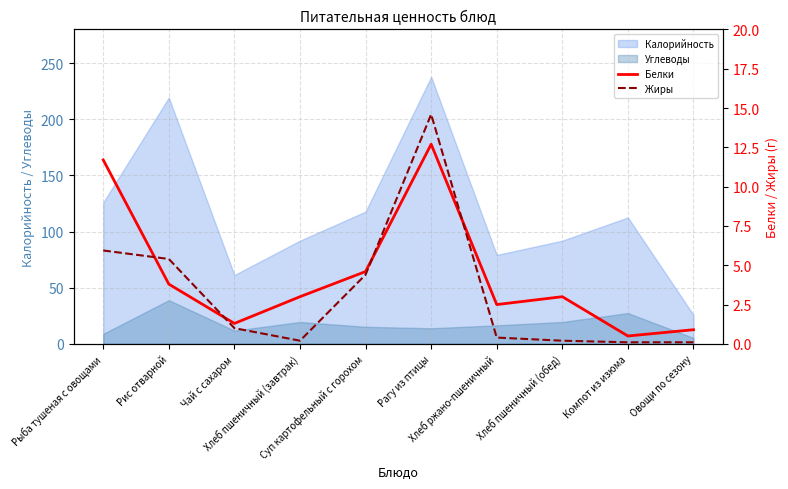

What is the difference between the Жиры values at Овощи по сезону and Хлеб пшеничный (обед)?

0.1